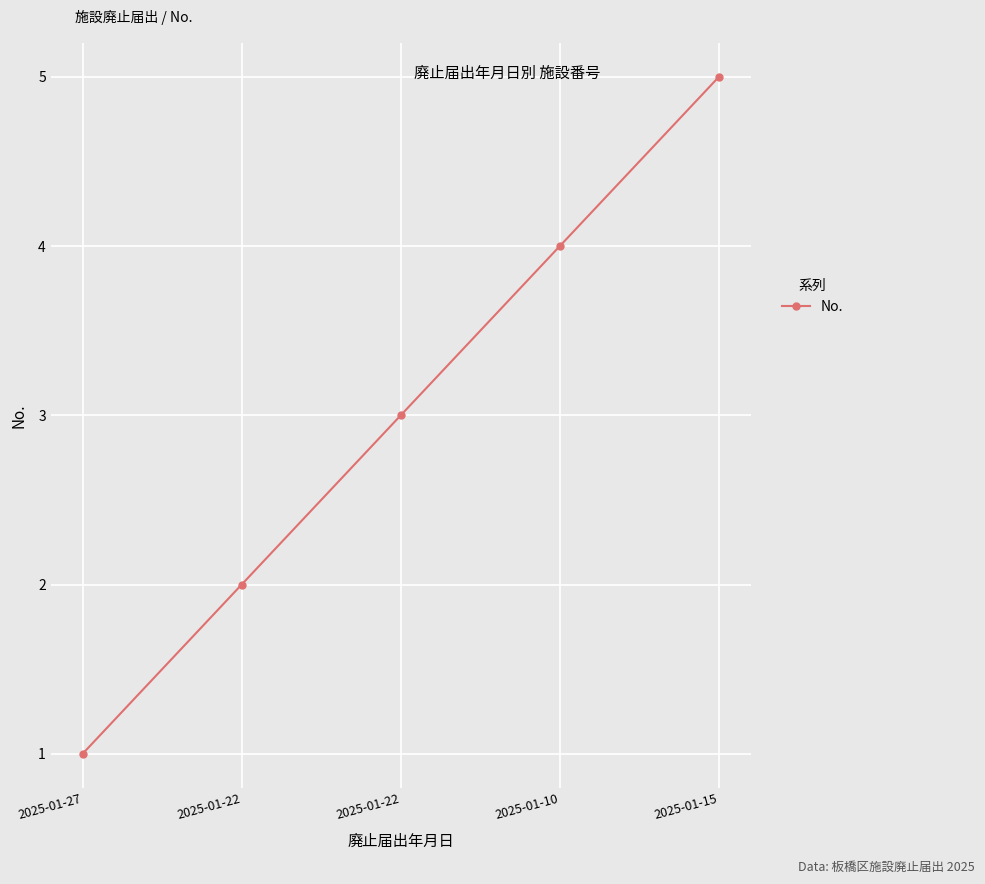

What is the value of the 5th point from the left?

5